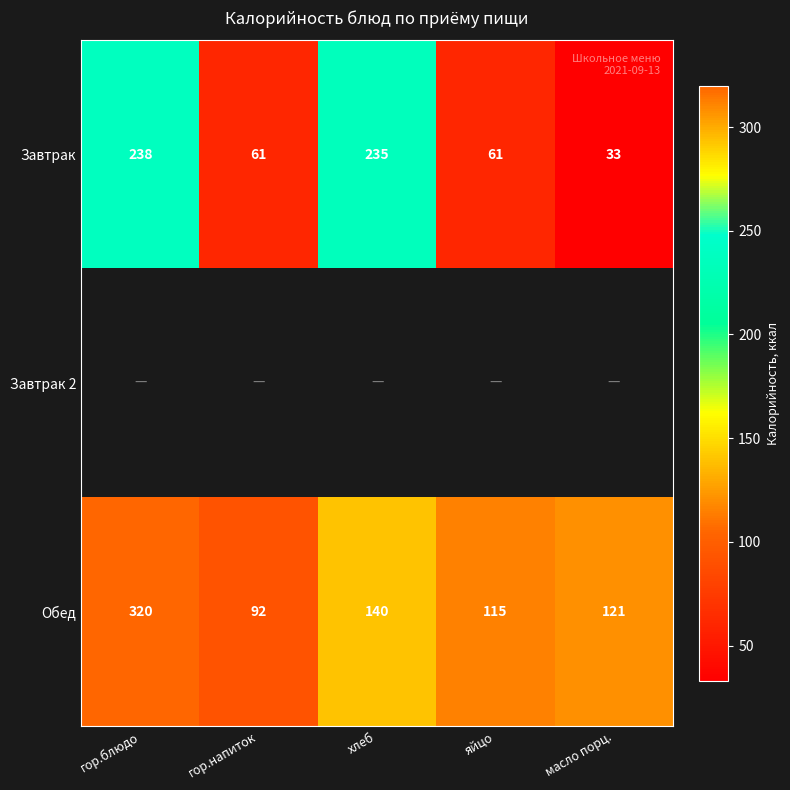

Rank the categories by Обед value from lowest to highest.

гор.напиток, яйцо, масло порц., хлеб, гор.блюдо